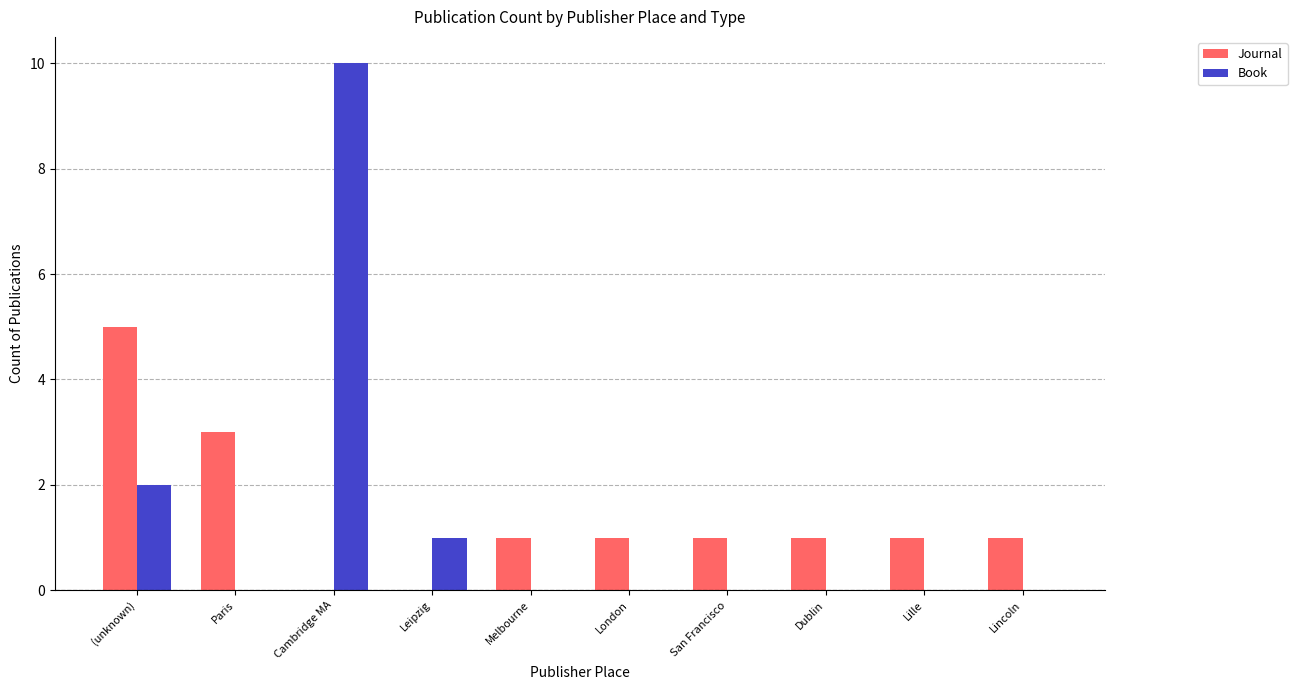

At which category is the sum across all series the highest?

Cambridge MA